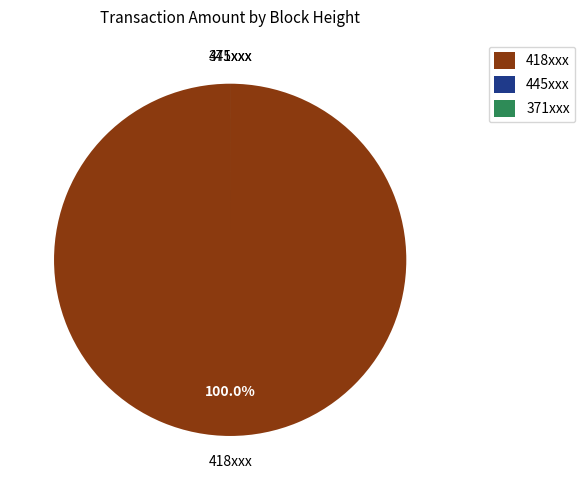

Which slice is the largest?

418xxx